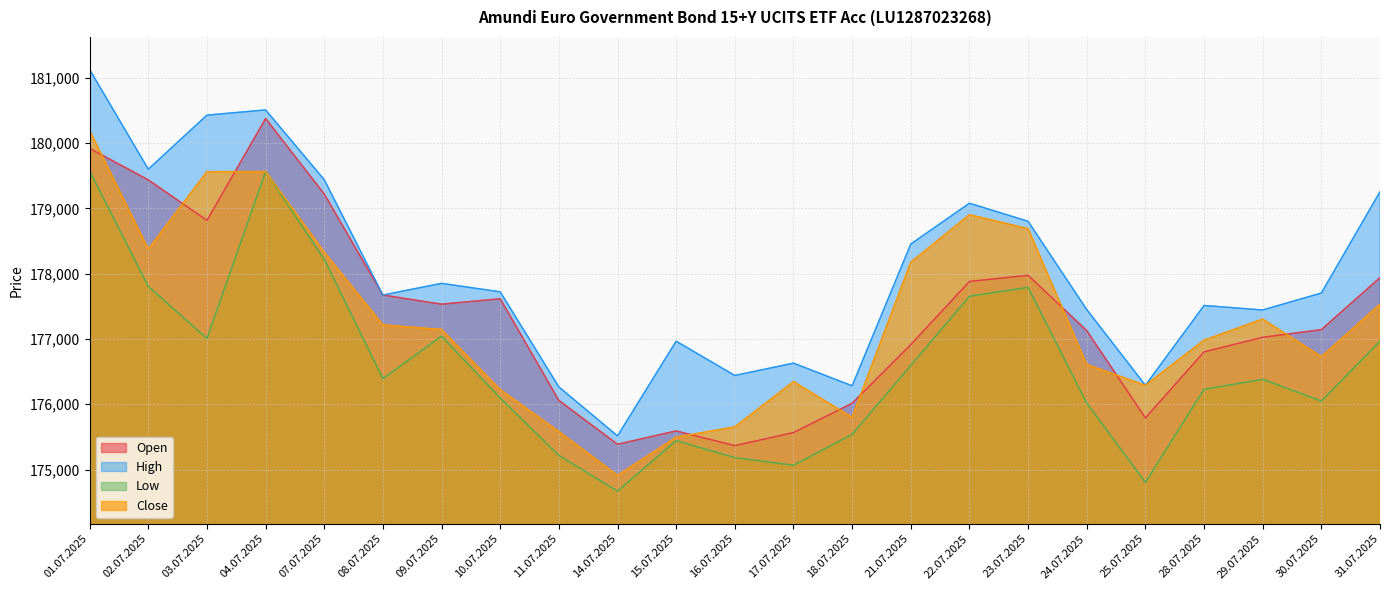

What is the value of the Close point at the 4th from the left?

179563